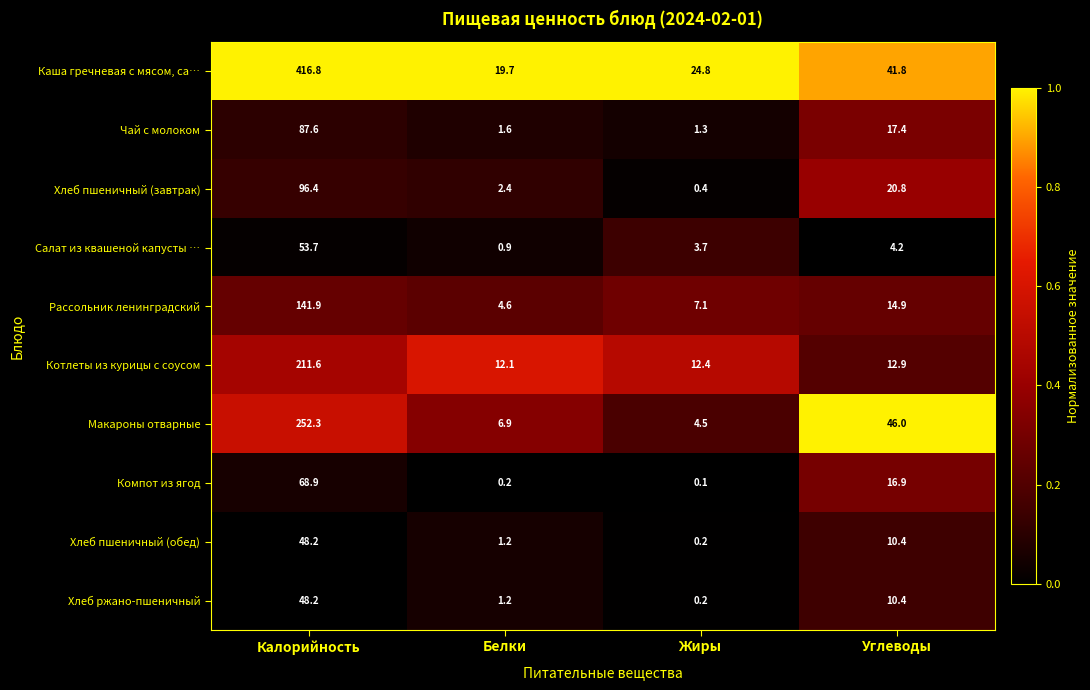

Which series has the largest total across all categories?

Каша гречневая с мясом, са…